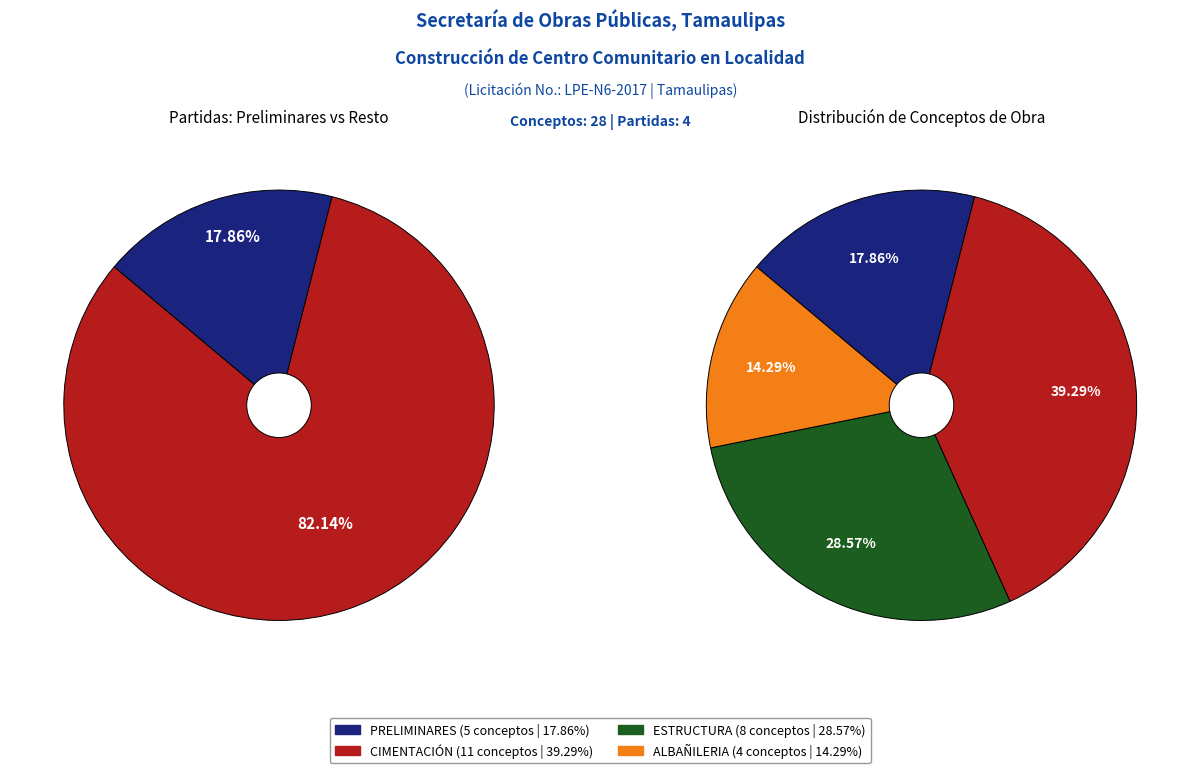

To the nearest percent, what portion does PRELIMINARES represent?

18%